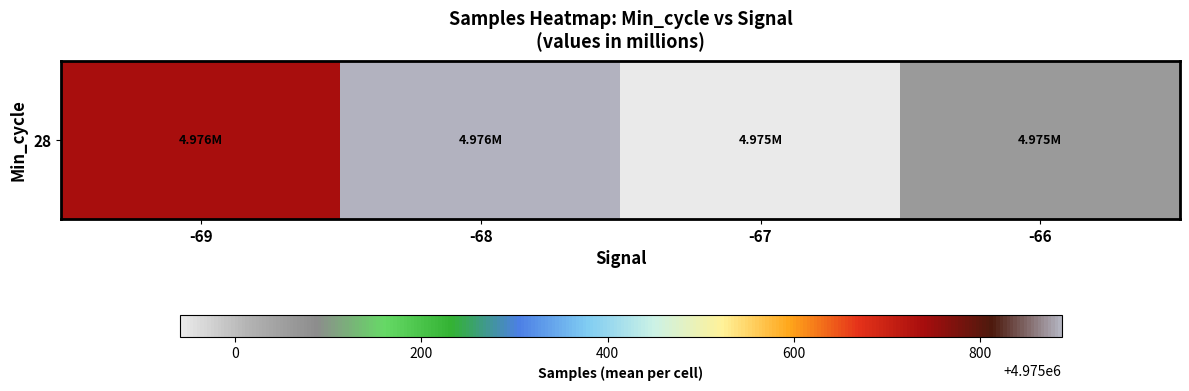

The value at -66 is 1454447.1. True or false?

False